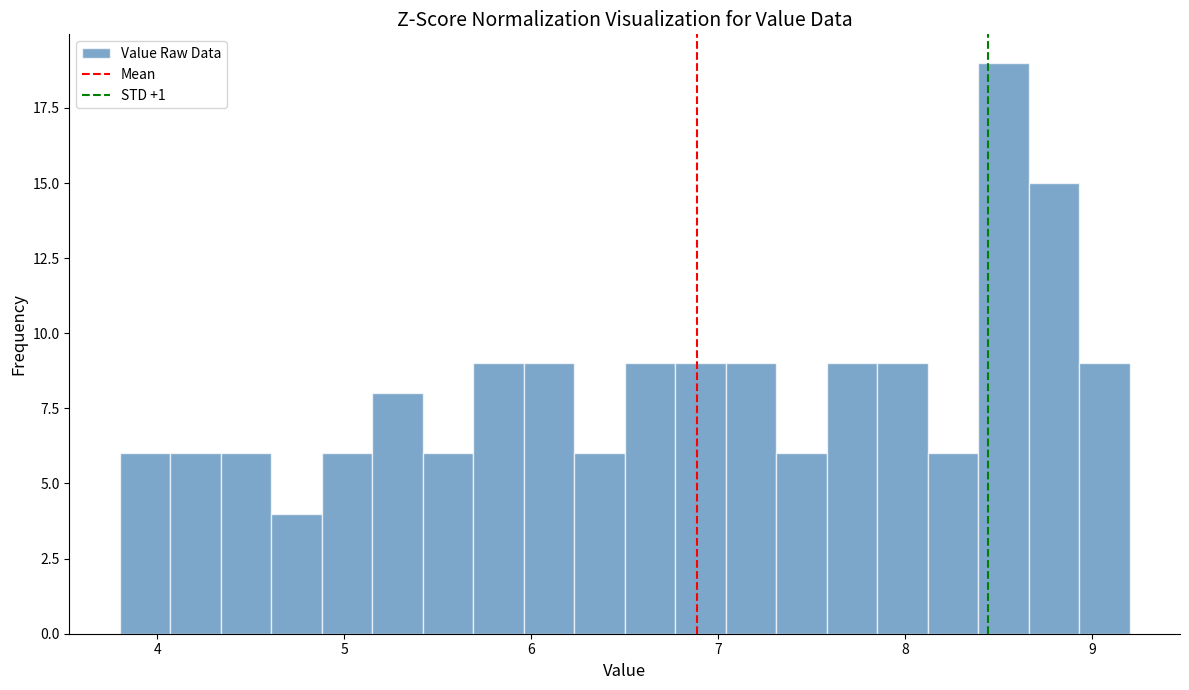

Read against the x-axis, roughly where is the centre of the tallest bar?

8.5